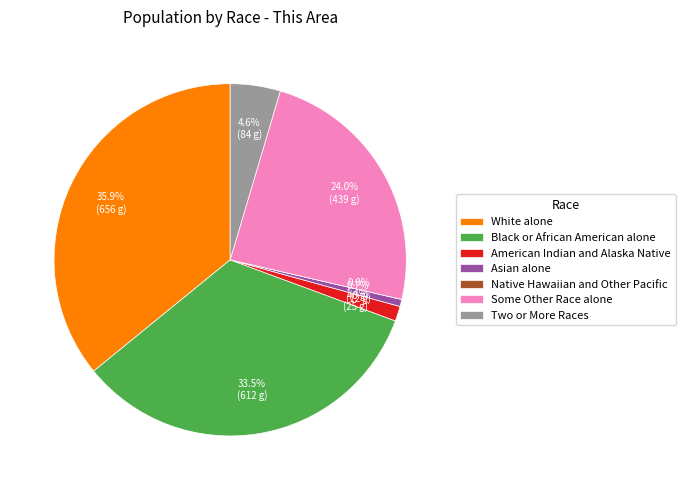

Which slice is the largest?

White alone